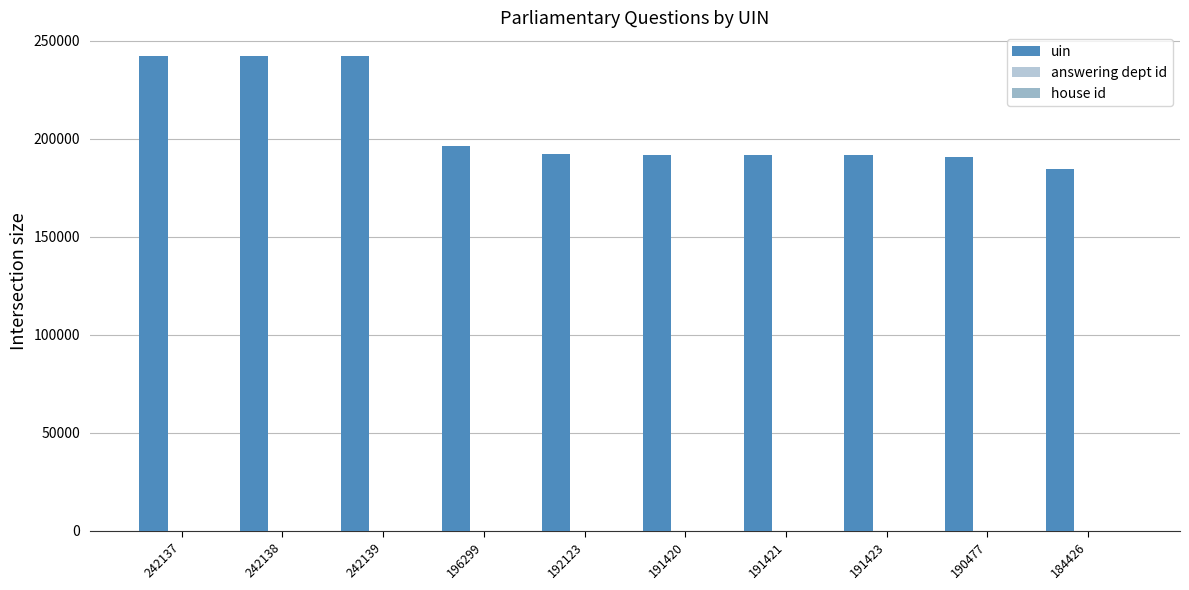

List the series in order of their peak value, lowest first.

house id, answering dept id, uin